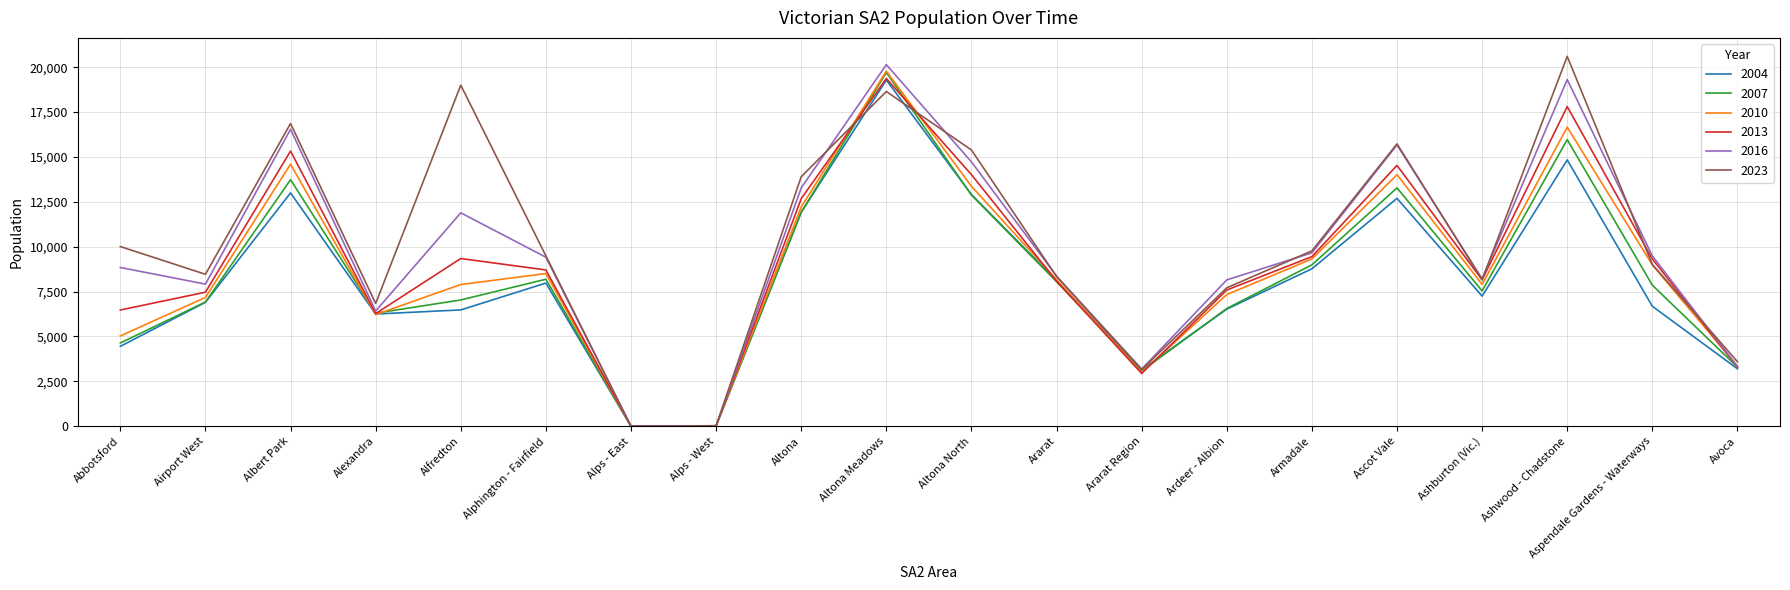

At how many categories does at least one series exceed 9358?

11